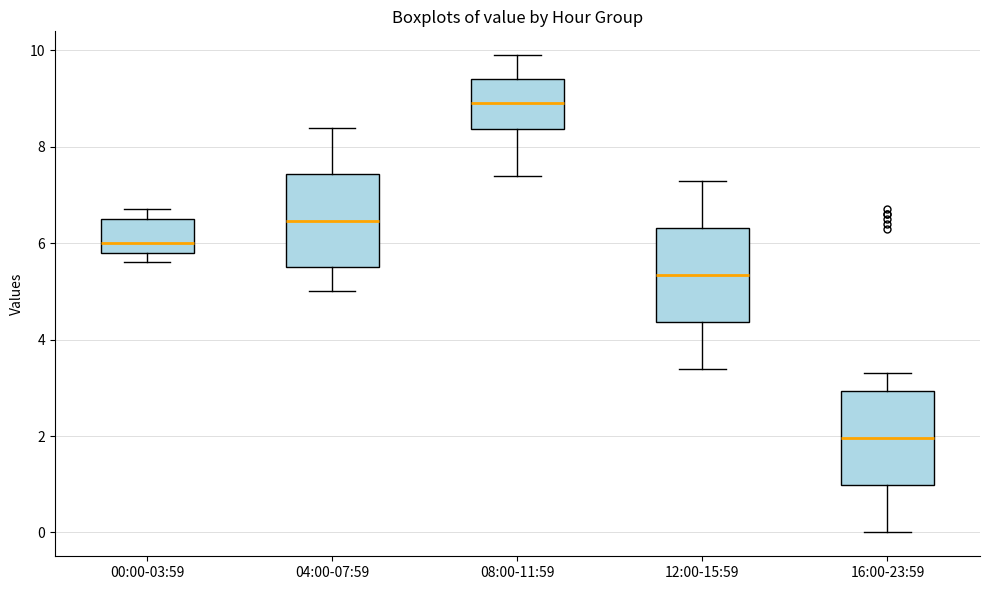

Reading left to right, transcribe this box plot: for each box, give where its median line is, the range the box spans, and where its two whiskers end, as read against the y-axis. The values are not printed on the chart, so give them approximately, as read against the axis.

00:00-03:59: median 6.0, box 5.8 to 6.6, whiskers 5.6 to 6.8
04:00-07:59: median 6.4, box 5.6 to 7.4, whiskers 5.0 to 8.4
08:00-11:59: median 9.0, box 8.4 to 9.4, whiskers 7.4 to 10.0
12:00-15:59: median 5.4, box 4.4 to 6.4, whiskers 3.4 to 7.4
16:00-23:59: median 2.0, box 1.0 to 3.0, whiskers 0.0 to 3.4